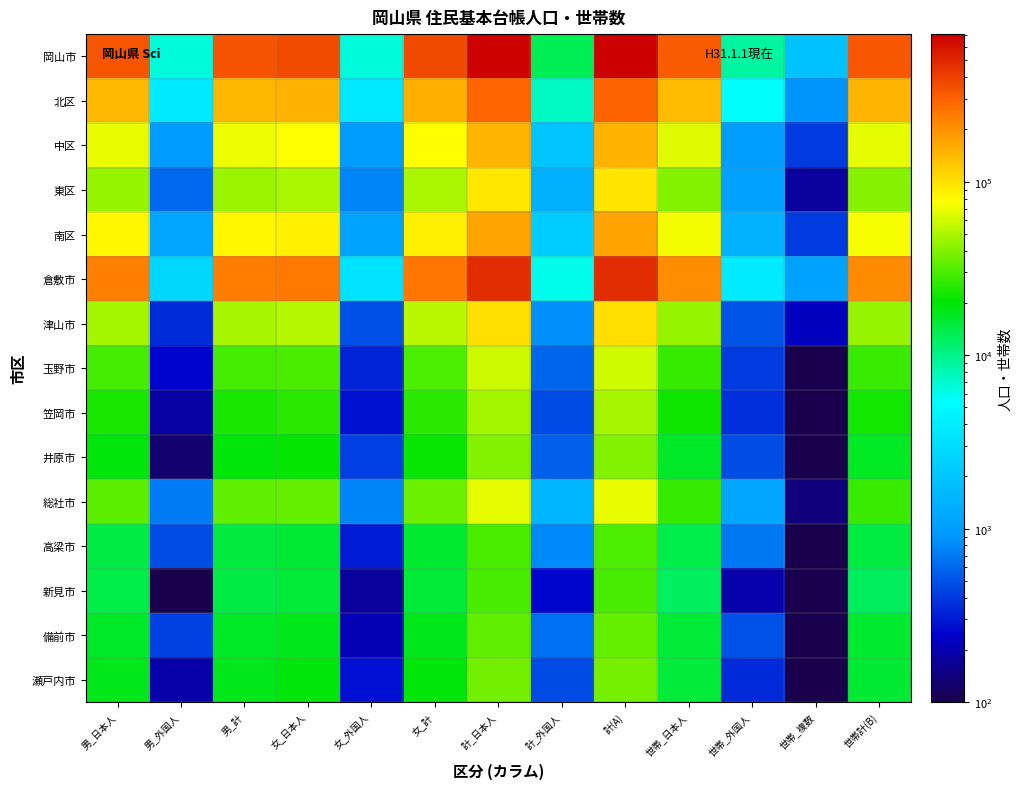

Reading left to right, list all the values displayed in this chart.

岡山市: 男_日本人=334585	男_外国人=6522	男_計=341107	女_日本人=361630	女_外国人=6504	女_計=368134	計_日本人=696215	計_外国人=13026	計(A)=709241	世帯_日本人=316731	世帯_外国人=8834	世帯_複数=1897	世帯計(B)=327462
北区: 男_日本人=139276	男_外国人=3793	男_計=143069	女_日本人=149557	女_外国人=3615	女_計=153172	計_日本人=288833	計_外国人=7408	計(A)=296241	世帯_日本人=138138	世帯_外国人=5342	世帯_複数=901	世帯計(B)=144381
中区: 男_日本人=68885	男_外国人=970	男_計=69855	女_日本人=76618	女_外国人=988	女_計=77606	計_日本人=145503	計_外国人=1958	計(A)=147461	世帯_日本人=65973	世帯_外国人=1011	世帯_複数=408	世帯計(B)=67392
東区: 男_日本人=44917	男_外国人=609	男_計=45526	女_日本人=49274	女_外国人=772	女_計=50046	計_日本人=94191	計_外国人=1381	計(A)=95572	世帯_日本人=40098	世帯_外国人=1060	世帯_複数=179	世帯計(B)=41337
南区: 男_日本人=81507	男_外国人=1150	男_計=82657	女_日本人=86181	女_外国人=1129	女_計=87310	計_日本人=167688	計_外国人=2279	計(A)=169967	世帯_日本人=72522	世帯_外国人=1421	世帯_複数=409	世帯計(B)=74352
倉敷市: 男_日本人=232512	男_外国人=2714	男_計=235226	女_日本人=243969	女_外国人=3346	女_計=247315	計_日本人=476481	計_外国人=6060	計(A)=482541	世帯_日本人=205348	世帯_外国人=3845	世帯_複数=1084	世帯計(B)=210277
津山市: 男_日本人=48250	男_外国人=356	男_計=48606	女_日本人=52389	女_外国人=491	女_計=52880	計_日本人=100639	計_外国人=847	計(A)=101486	世帯_日本人=44405	世帯_外国人=504	世帯_複数=225	世帯計(B)=45134
玉野市: 男_日本人=28820	男_外国人=253	男_計=29073	女_日本人=30226	女_外国人=334	女_計=30560	計_日本人=59046	計_外国人=587	計(A)=59633	世帯_日本人=27161	世帯_外国人=409	世帯_複数=87	世帯計(B)=27657
笠岡市: 男_日本人=23141	男_外国人=181	男_計=23322	女_日本人=25103	女_外国人=287	女_計=25390	計_日本人=48244	計_外国人=468	計(A)=48712	世帯_日本人=21835	世帯_外国人=370	世帯_複数=73	世帯計(B)=22278
井原市: 男_日本人=19278	男_外国人=128	男_計=19406	女_日本人=20805	女_外国人=428	女_計=21233	計_日本人=40083	計_外国人=556	計(A)=40639	世帯_日本人=16319	世帯_外国人=478	世帯_複数=57	世帯計(B)=16854
総社市: 男_日本人=32975	男_外国人=711	男_計=33686	女_日本人=34680	女_外国人=785	女_計=35465	計_日本人=67655	計_外国人=1496	計(A)=69151	世帯_日本人=26470	世帯_外国人=1155	世帯_複数=141	世帯計(B)=27766
高梁市: 男_日本人=14314	男_外国人=483	男_計=14797	女_日本人=15535	女_外国人=316	女_計=15851	計_日本人=29849	計_外国人=799	計(A)=30648	世帯_日本人=13754	世帯_外国人=689	世帯_複数=67	世帯計(B)=14510
新見市: 男_日本人=14138	男_外国人=78	男_計=14216	女_日本人=15228	女_外国人=180	女_計=15408	計_日本人=29366	計_外国人=258	計(A)=29624	世帯_日本人=12497	世帯_外国人=194	世帯_複数=42	世帯計(B)=12733
備前市: 男_日本人=16327	男_外国人=430	男_計=16757	女_日本人=17815	女_外国人=209	女_計=18024	計_日本人=34142	計_外国人=639	計(A)=34781	世帯_日本人=15262	世帯_外国人=492	世帯_複数=74	世帯計(B)=15828
瀬戸内市: 男_日本人=17761	男_外国人=190	男_計=17951	女_日本人=19178	女_外国人=282	女_計=19460	計_日本人=36939	計_外国人=472	計(A)=37411	世帯_日本人=15105	世帯_外国人=349	世帯_複数=68	世帯計(B)=15522